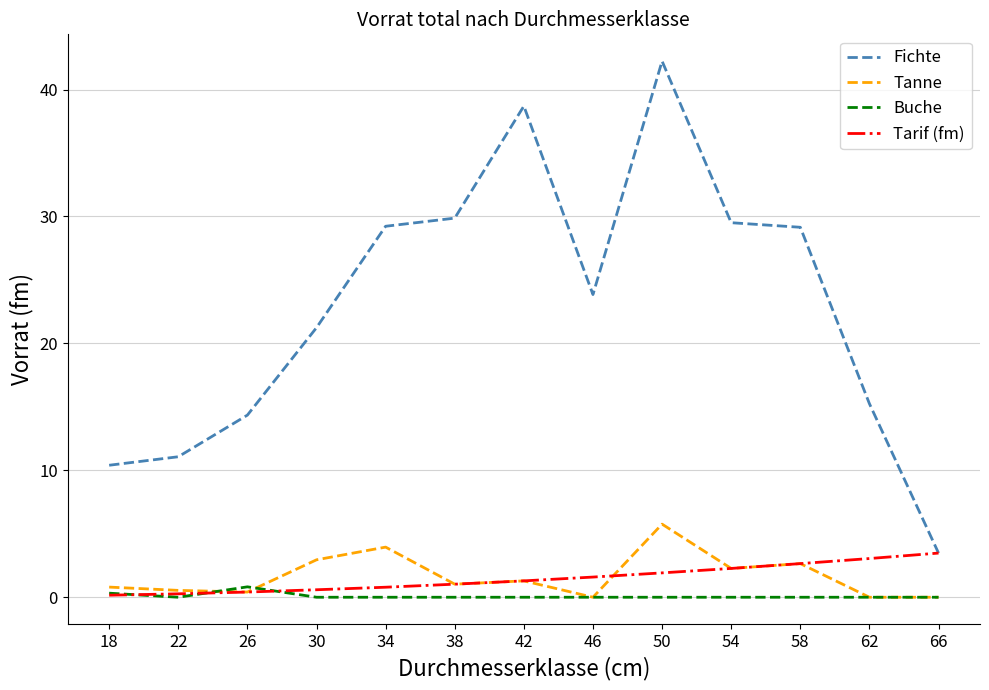

What is the maximum value shown in the chart?

42.2